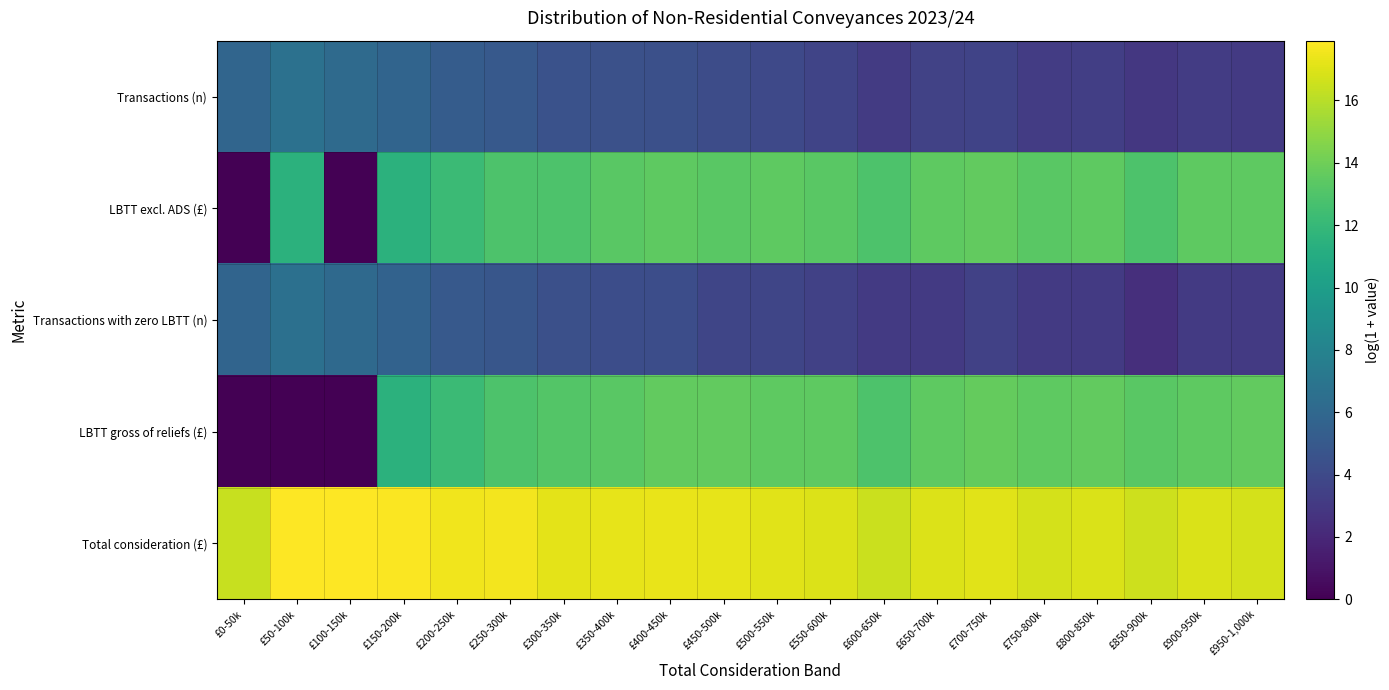

At how many categories does at least one series exceed 5?

20